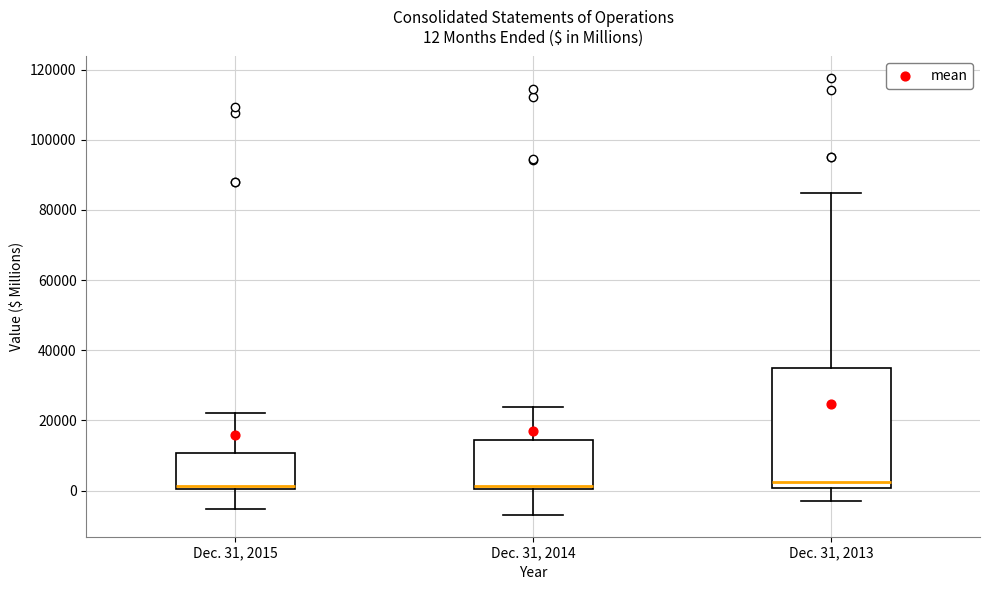

Which box is the tallest, from its lower edge to its upper edge?

Dec. 31, 2013